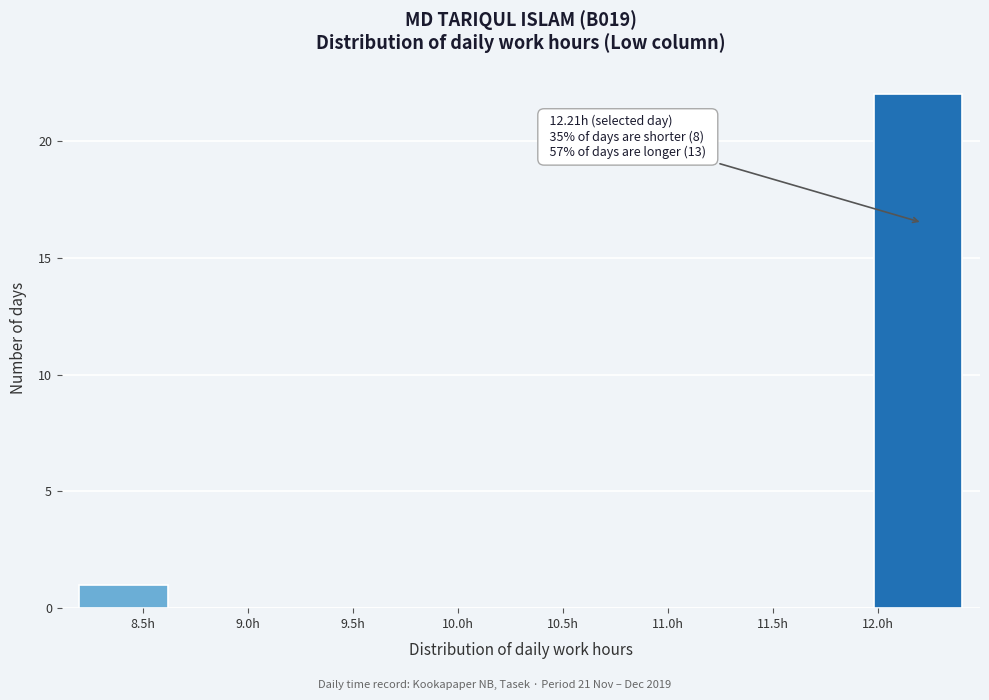

Over which range of the x-axis is the bar tallest?

11.98 to 12.40